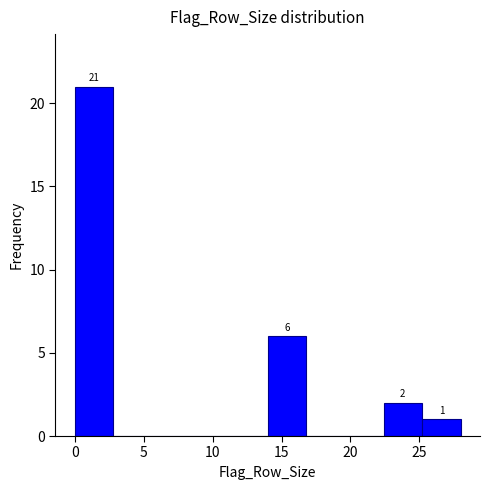

Over which range of the x-axis is the bar tallest?

0.0 to 2.8